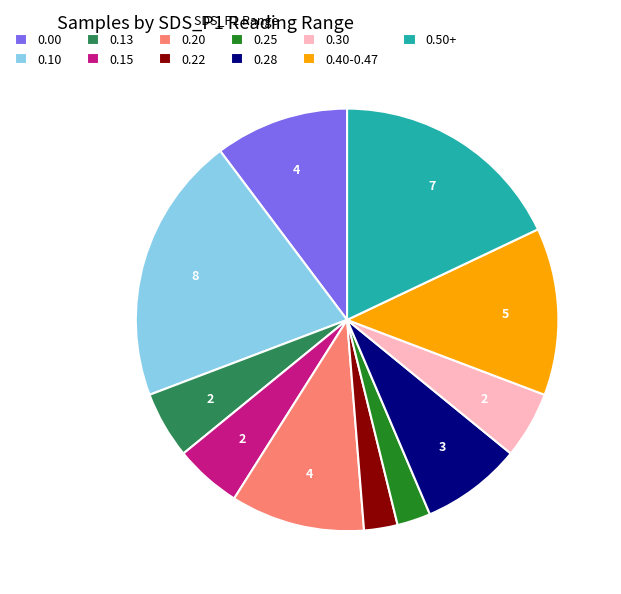

Does any single category account for the majority?

No